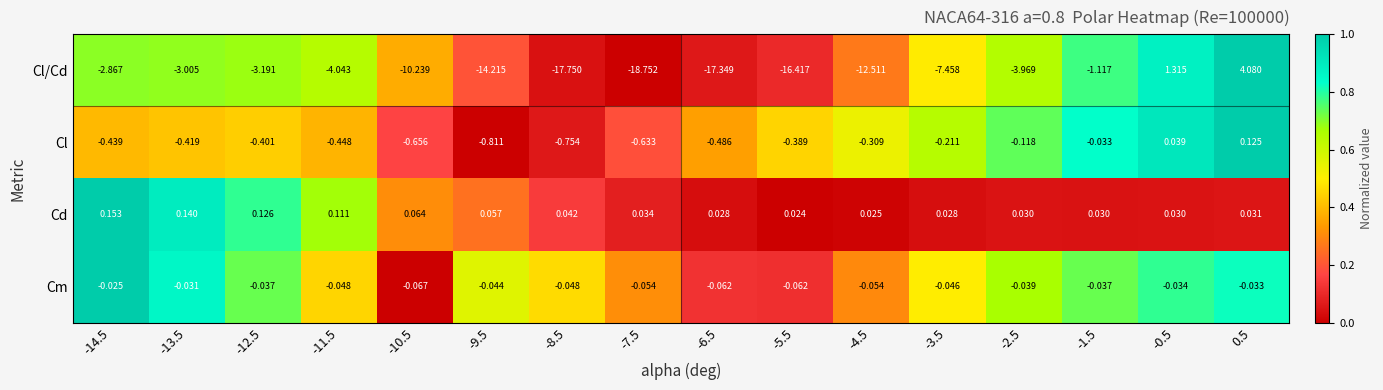

List the series in order of their peak value, lowest first.

Cm, Cl, Cd, Cl/Cd